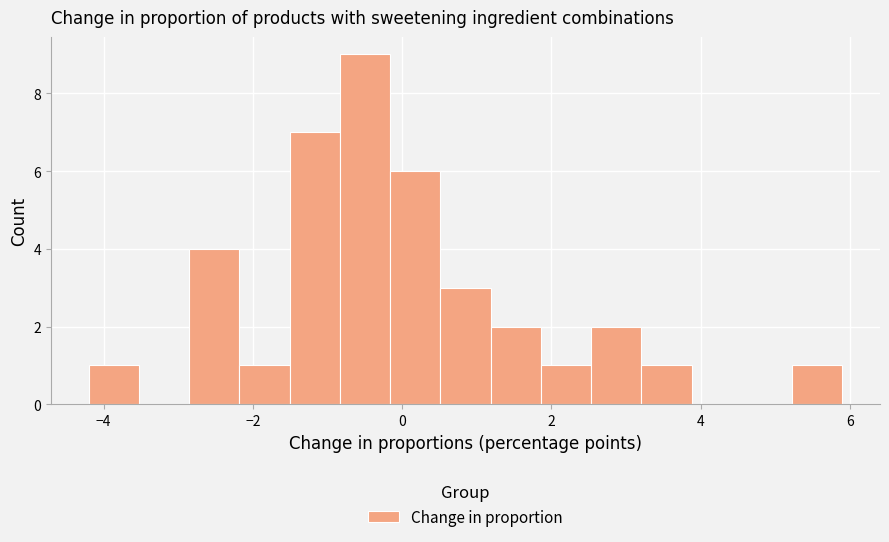

Read against the x-axis, roughly where is the centre of the tallest bar?

-0.4